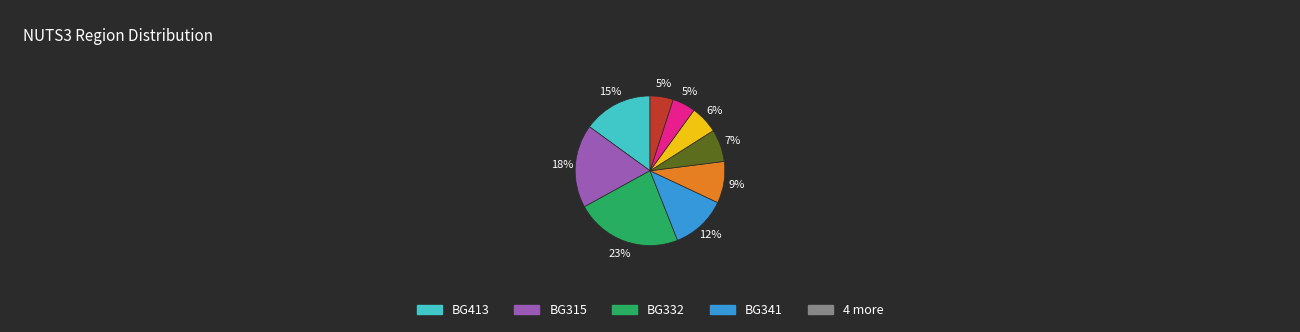

To the nearest percent, what is the average slice percentage?

11%